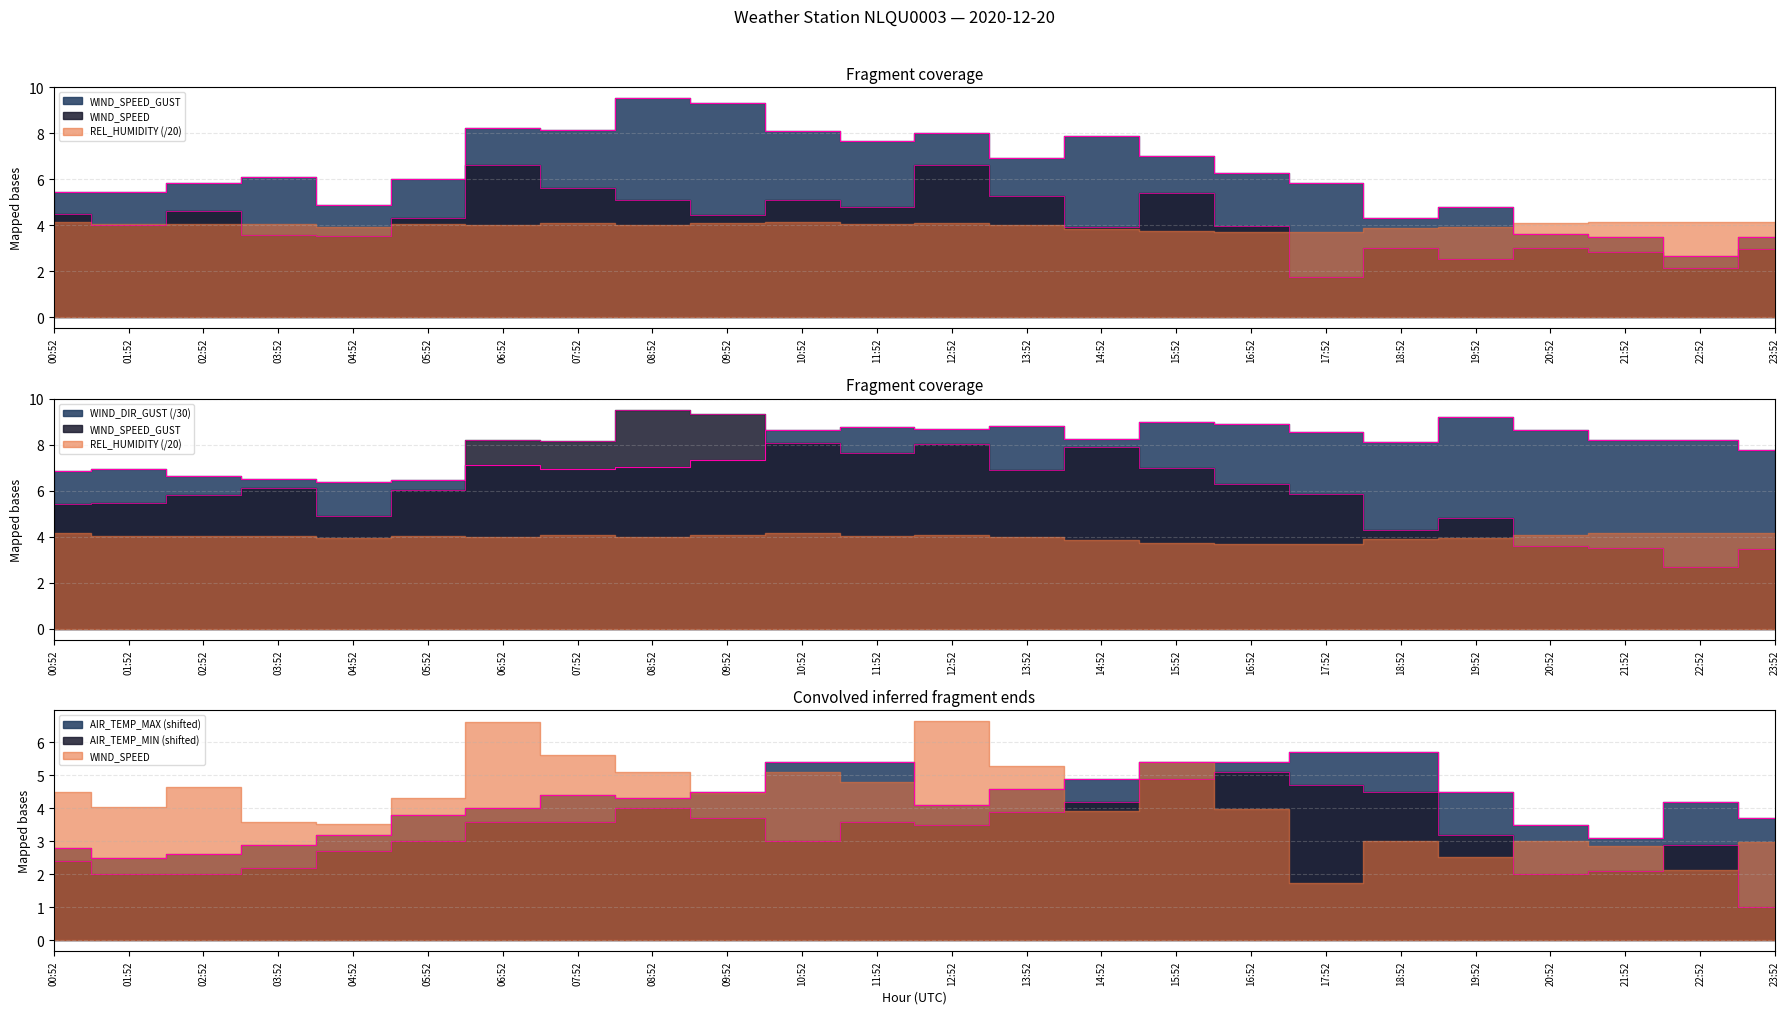

At 11:52, list the series in order from smallest to largest.

AIR_TEMP_MIN, WIND_SPEED, AIR_TEMP_MAX, WIND_SPEED_GUST, WIND_DIR_GUST